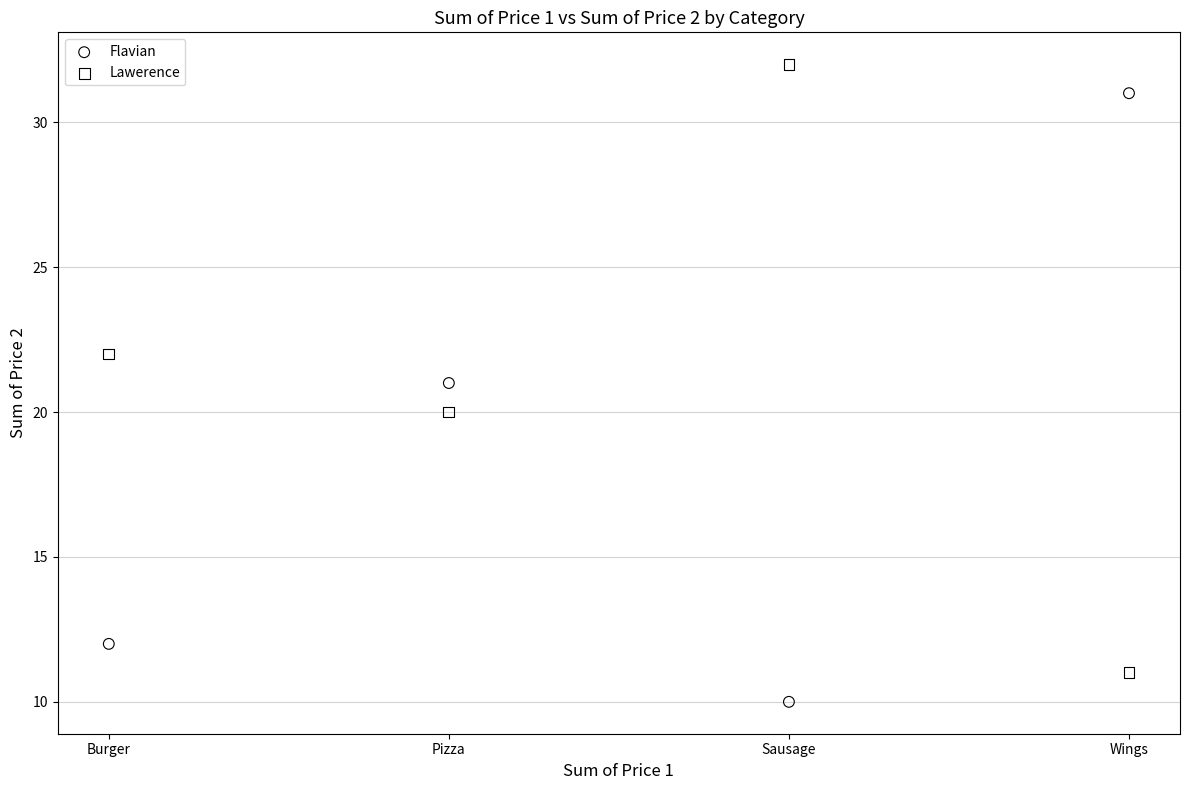

Which series reaches the minimum Y coordinate?

Flavian